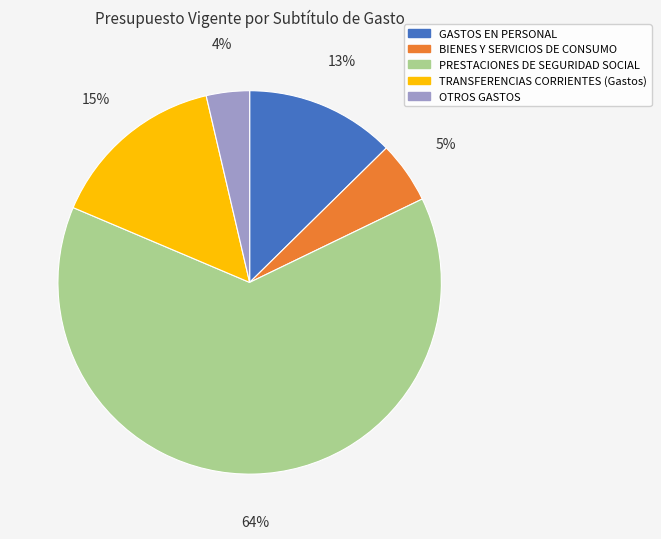

Rank the categories by value from lowest to highest.

OTROS GASTOS, BIENES Y SERVICIOS DE CONSUMO, GASTOS EN PERSONAL, TRANSFERENCIAS CORRIENTES (Gastos), PRESTACIONES DE SEGURIDAD SOCIAL